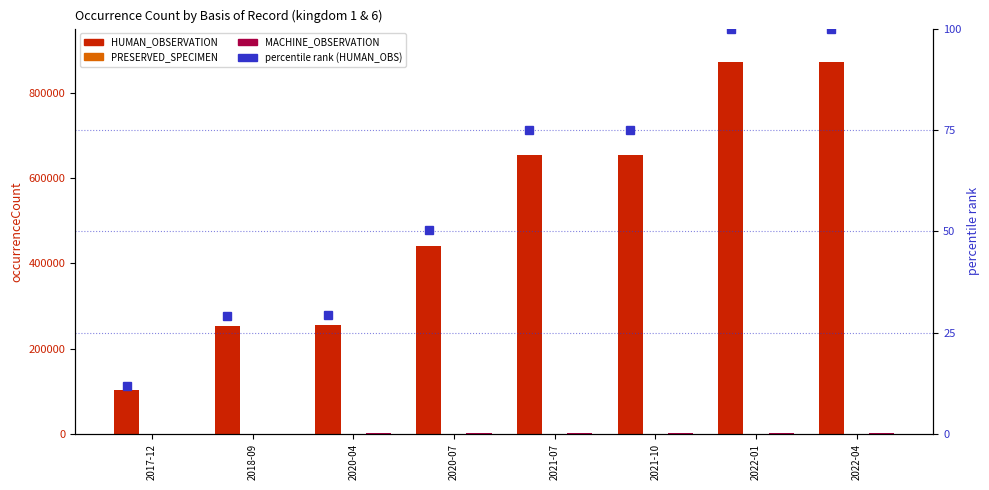

Is the value of percentile rank (HUMAN_OBS) at 2022-04 greater than the value of PRESERVED_SPECIMEN at 2020-04?

No